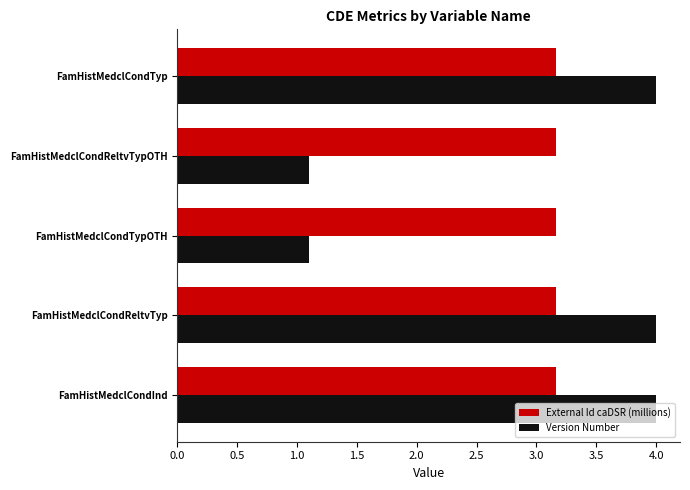

What are all the series names shown in the legend?

External Id caDSR (millions), Version Number